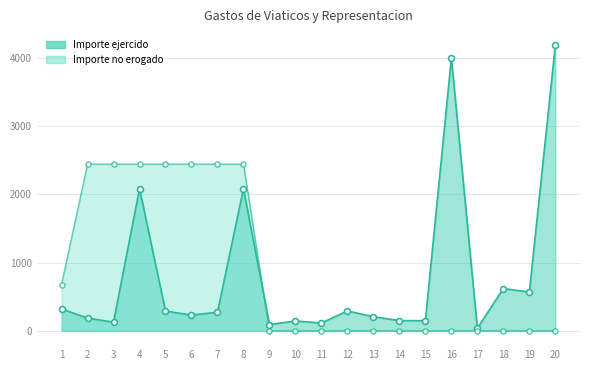

Which series reaches the minimum Y coordinate?

Importe no erogado